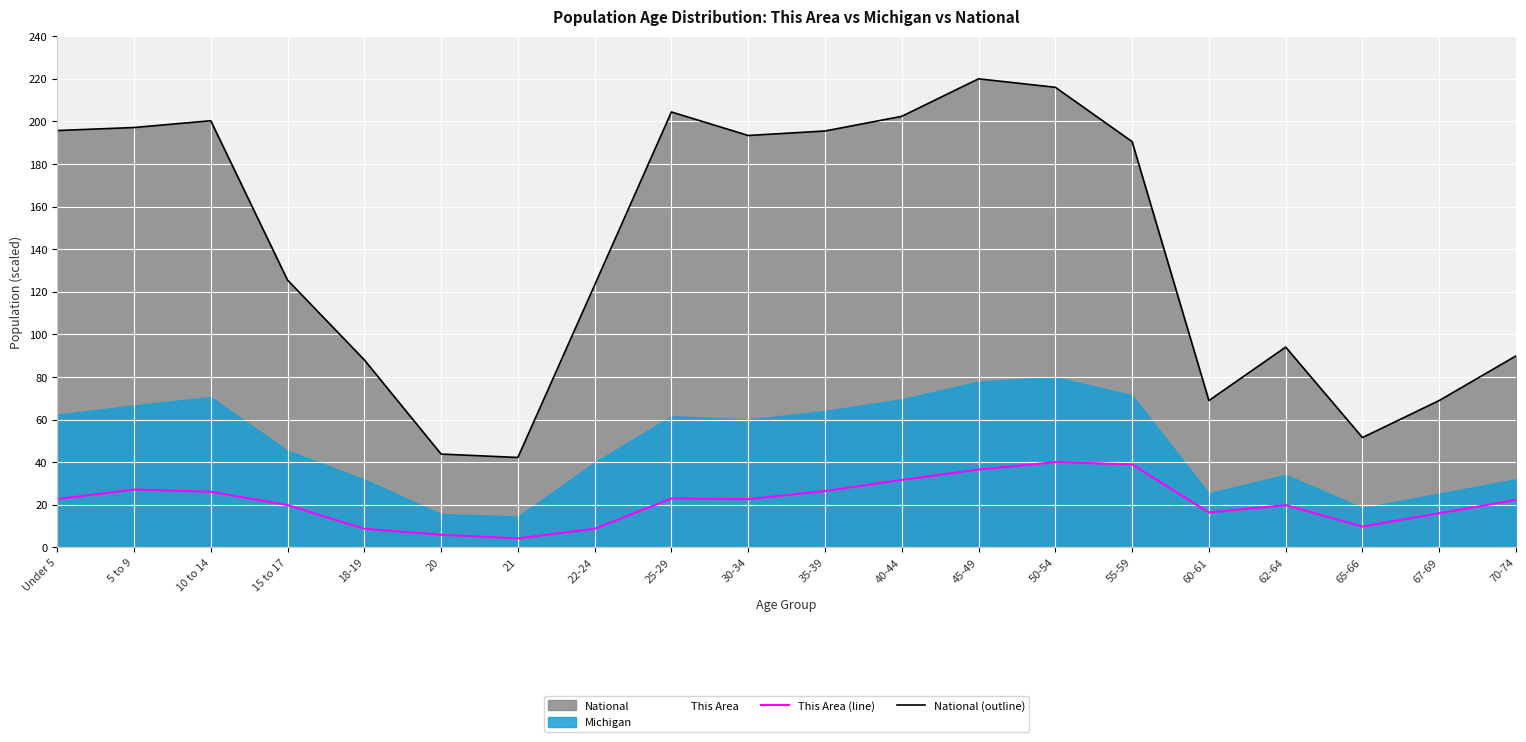

True or false: National (outline) has a value of 195.7 at Under 5.

True